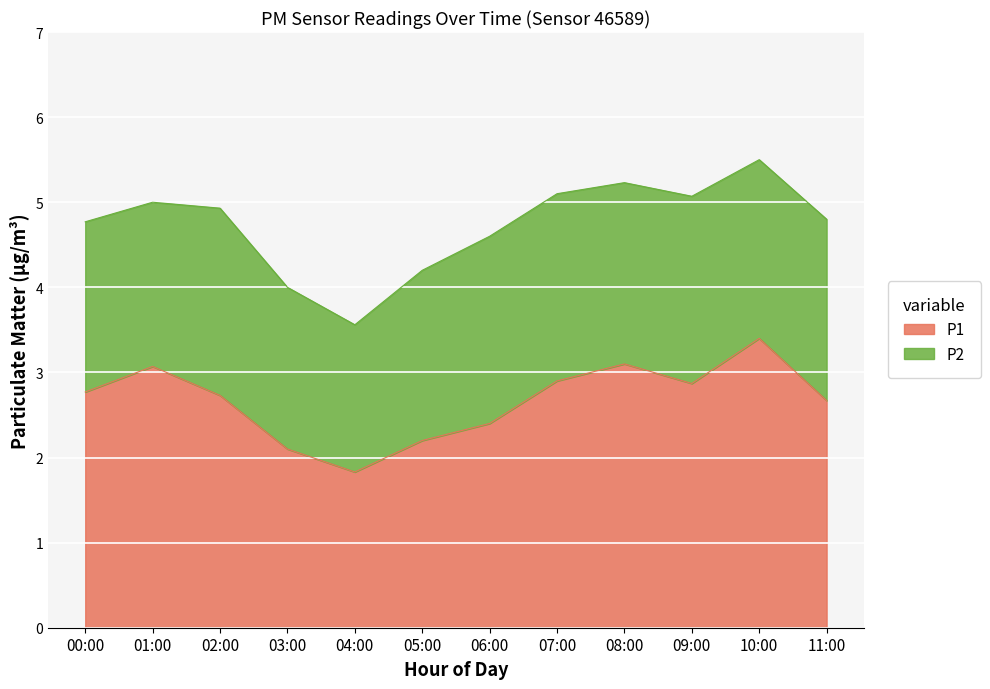

Which has a higher value, 04:00 or 05:00?

05:00